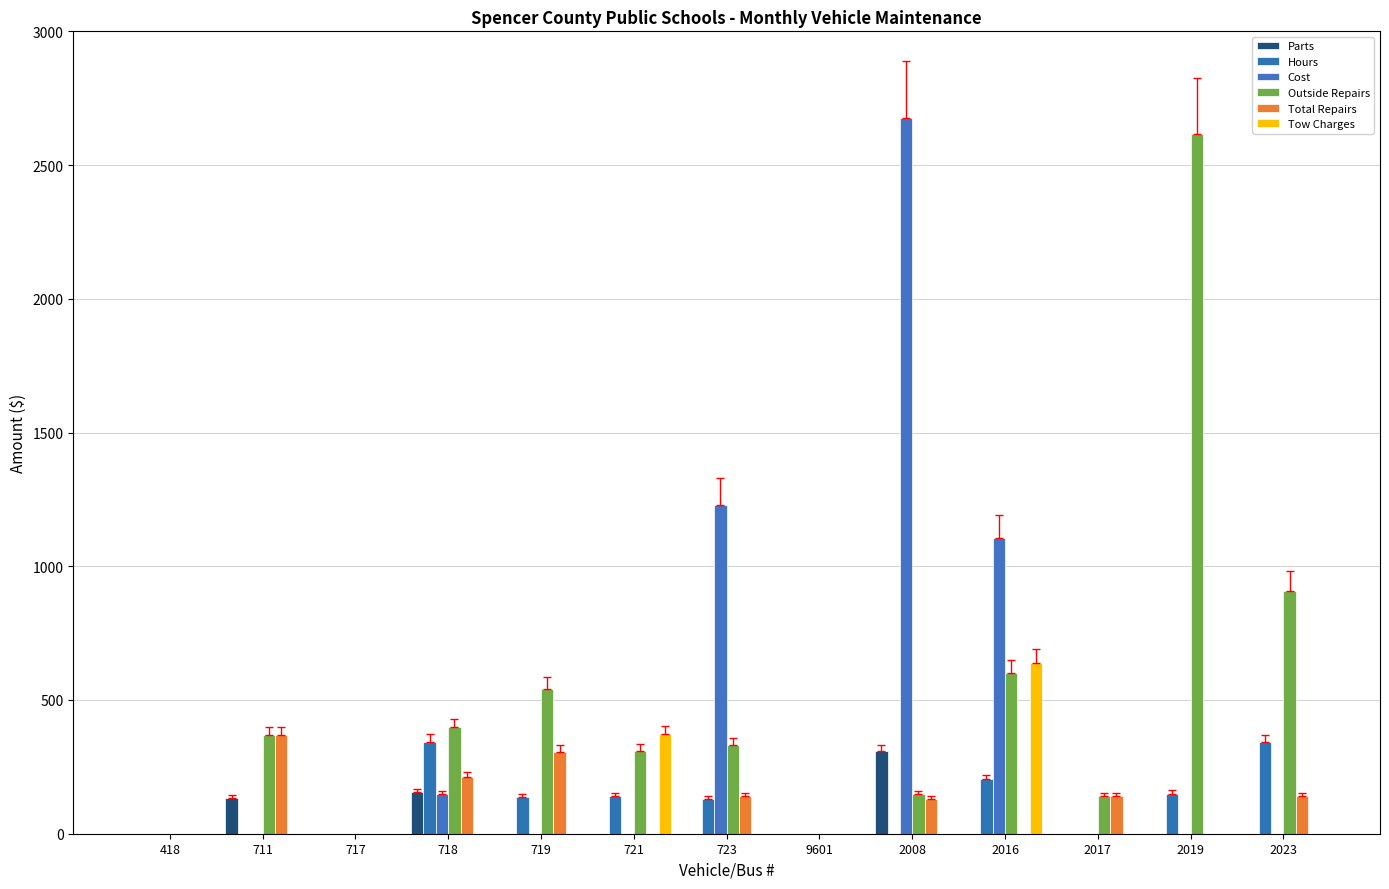

What is the average value of the Parts series?

46